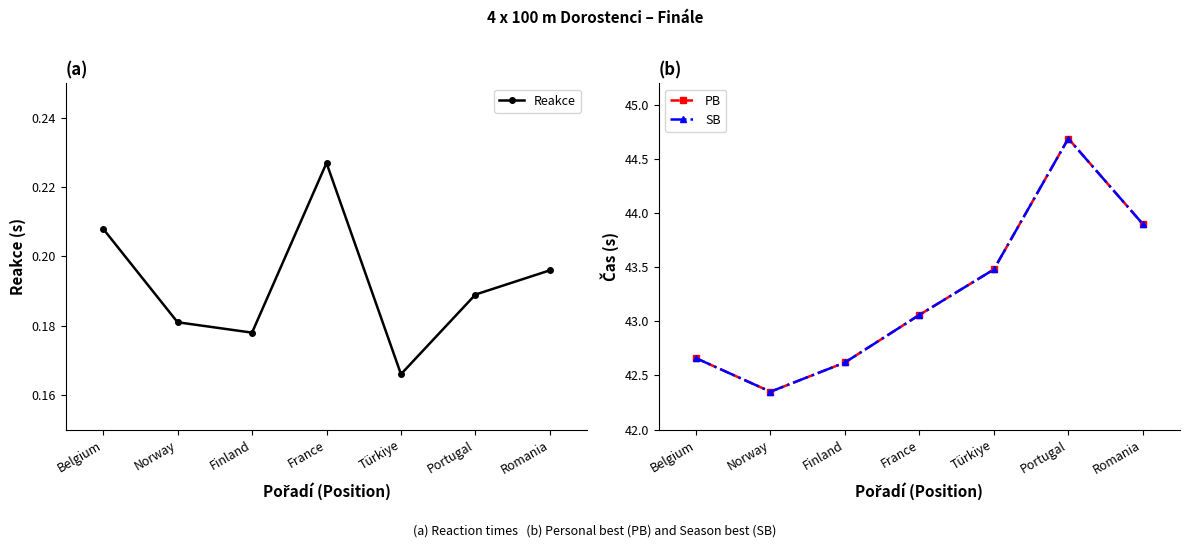

Reading right to left, list all the values displayed in this chart.

Reakce: 0.2	0.2	0.2	0.2	0.2	0.2	0.2
PB: 43.9	44.7	43.5	43.1	42.6	42.4	42.7
SB: 43.9	44.7	43.5	43.1	42.6	42.4	42.7